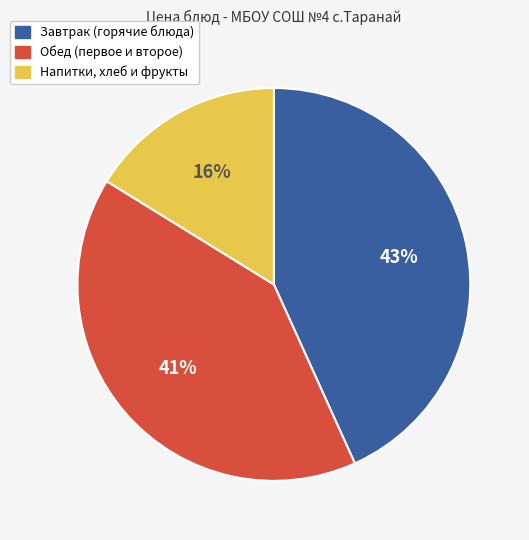

To the nearest percent, what is the difference between the largest and smallest slice percentages?

27%